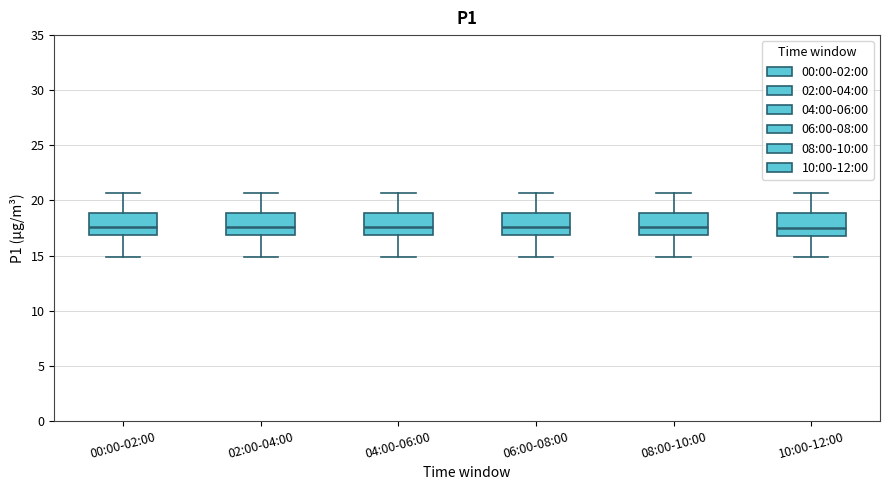

Reading left to right, transcribe this box plot: for each box, give where its median line is, the range the box spans, and where its two whiskers end, as read against the y-axis. The values are not printed on the chart, so give them approximately, as read against the axis.

00:00-02:00: median 17.5, box 17.0 to 19.0, whiskers 15.0 to 20.5
02:00-04:00: median 17.5, box 17.0 to 19.0, whiskers 15.0 to 20.5
04:00-06:00: median 17.5, box 17.0 to 19.0, whiskers 15.0 to 20.5
06:00-08:00: median 17.5, box 17.0 to 19.0, whiskers 15.0 to 20.5
08:00-10:00: median 17.5, box 17.0 to 19.0, whiskers 15.0 to 20.5
10:00-12:00: median 17.5, box 17.0 to 19.0, whiskers 15.0 to 20.5